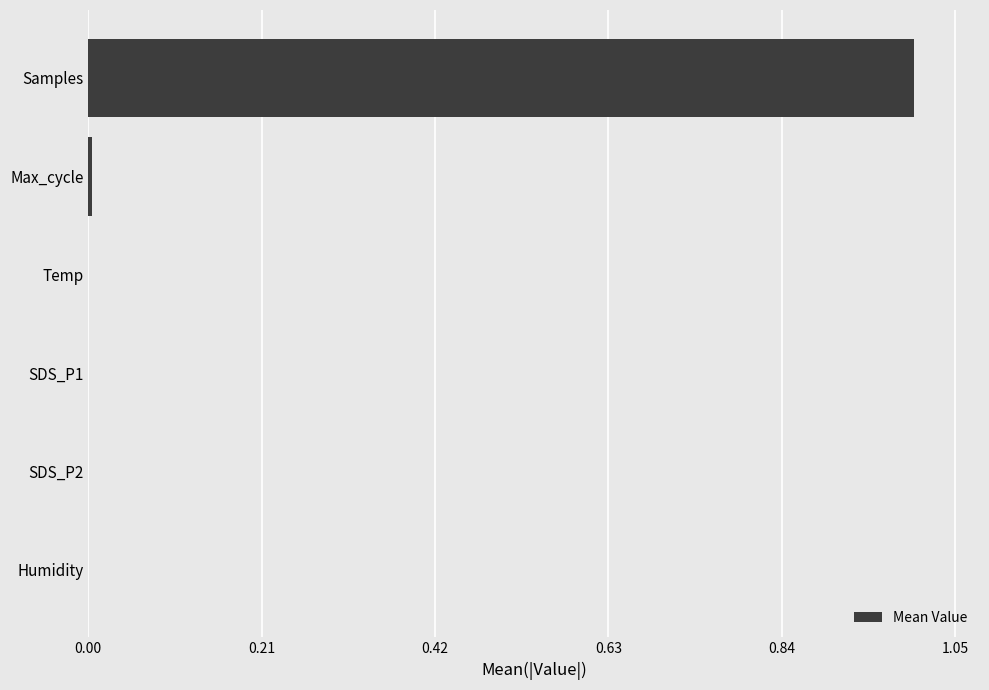

What value does the data have at Samples?

1.0